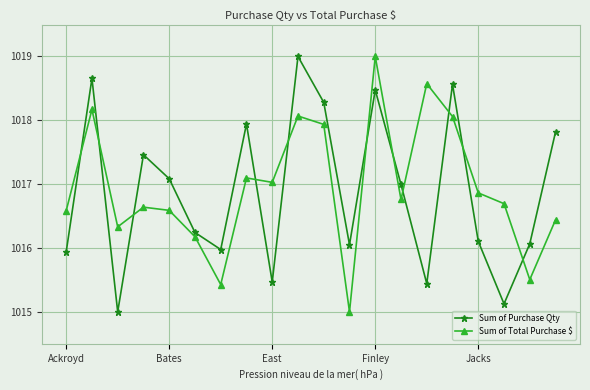

What is the sum of all Sum of Purchase Qty values?

20337.7